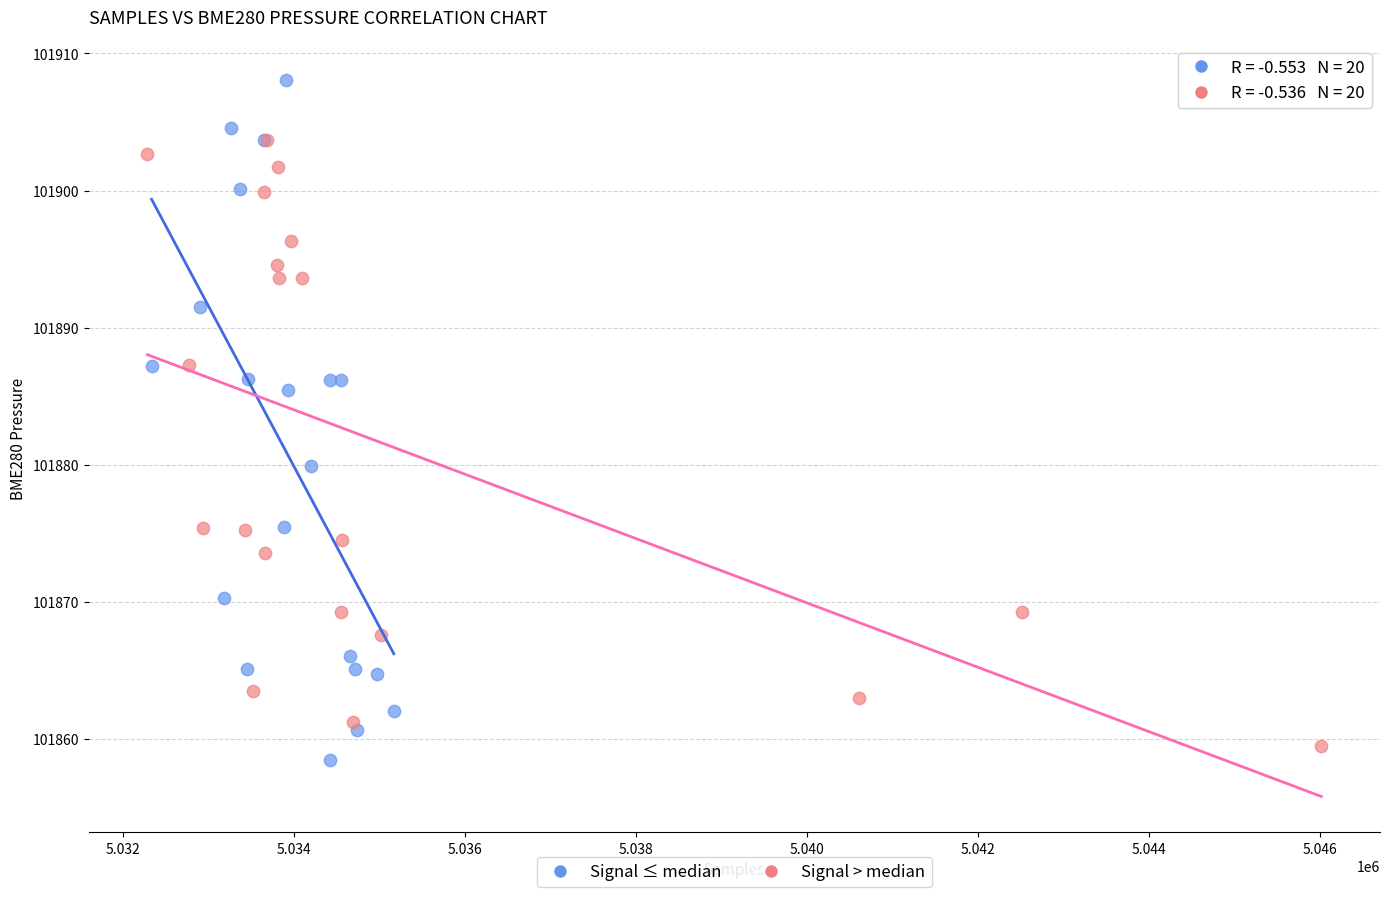

Which series has the largest Y range (max minus min)?

Signal ≤ median